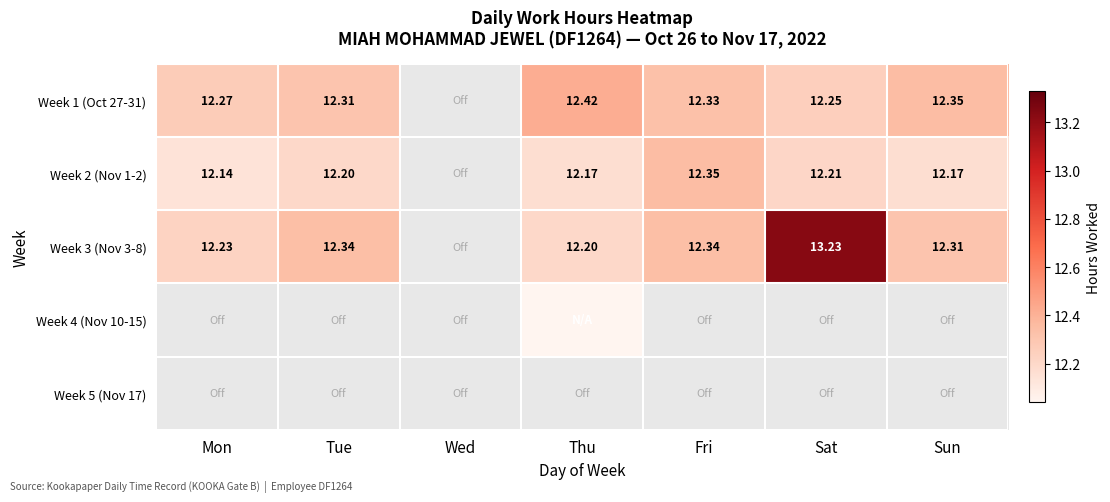

True or false: Week 2 (Nov 1-2) has a value of 12.2 at Tue.

True